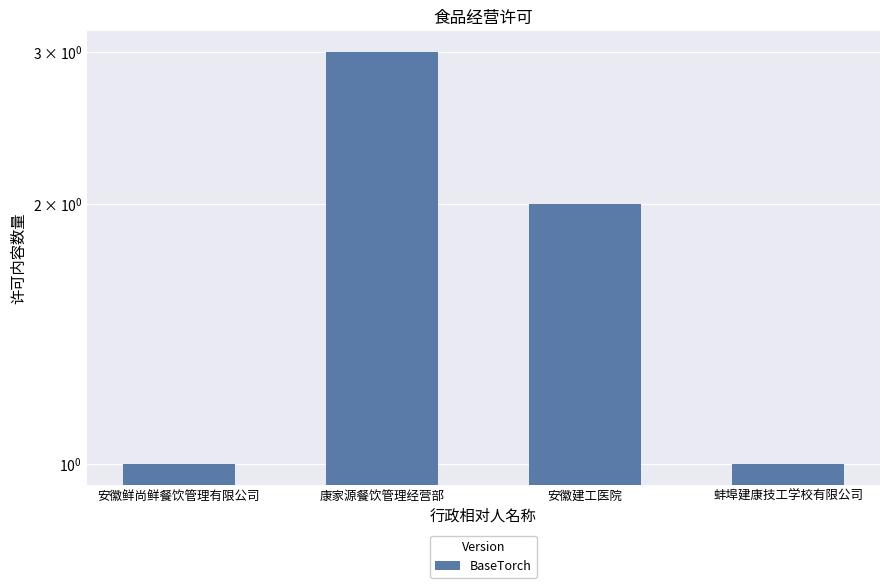

What value does the data have at 康家源餐饮管理经营部?

3